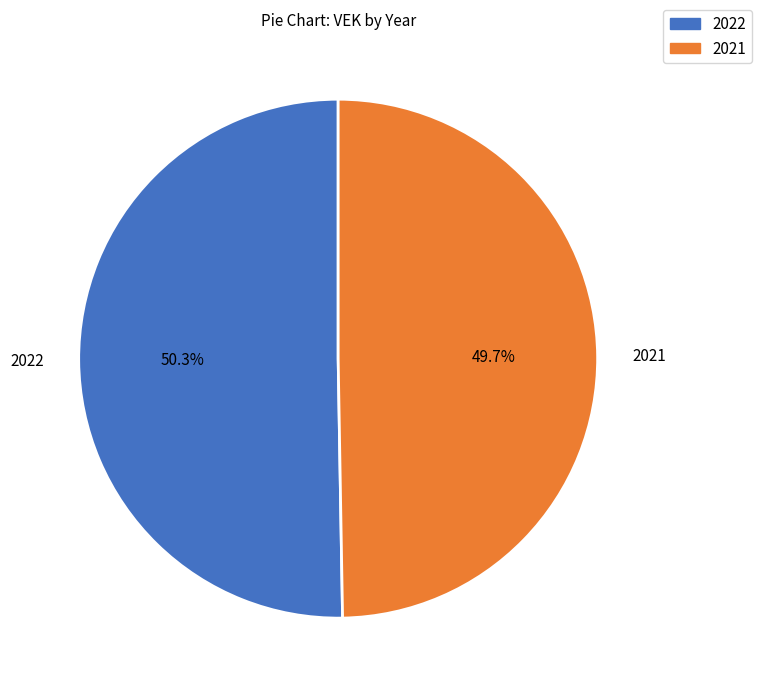

Is there any slice that represents more than half of the pie?

Yes